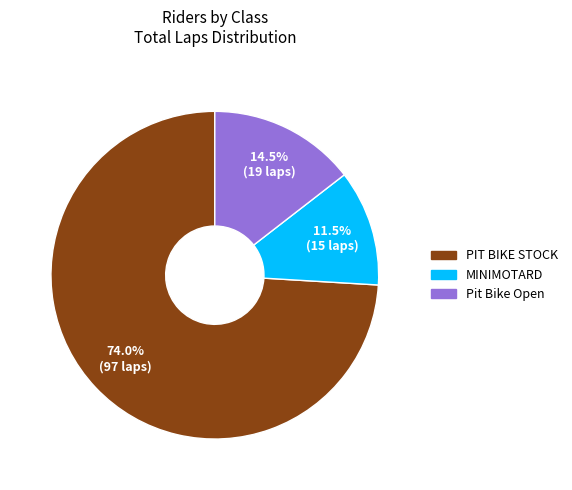

Which slice is the smallest?

MINIMOTARD